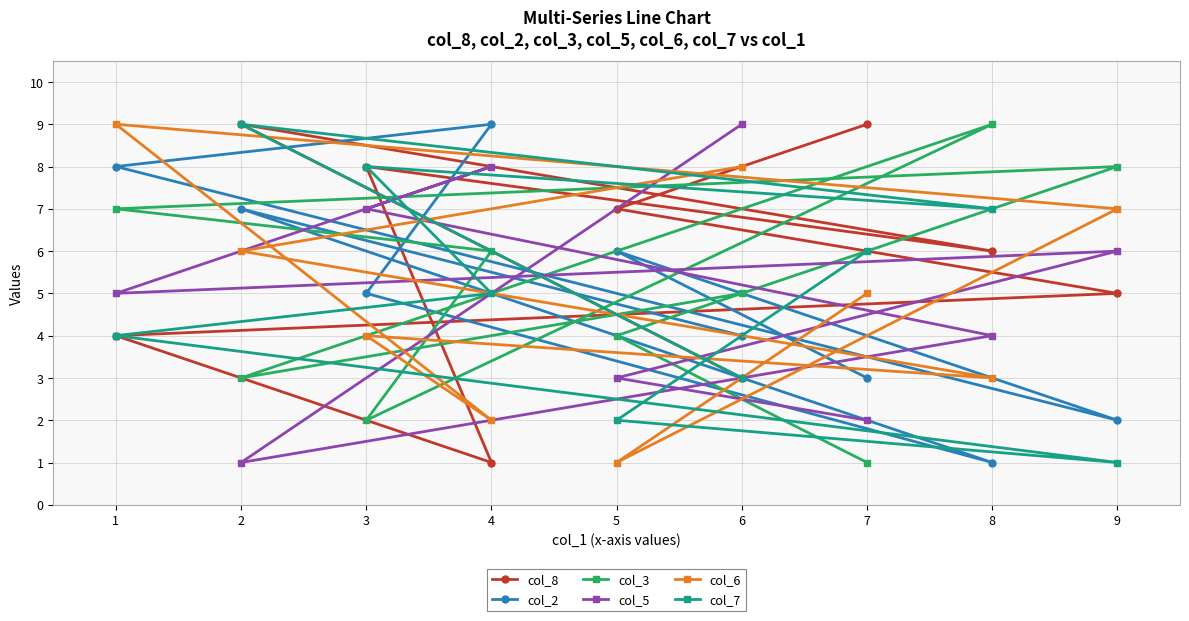

At how many categories does at least one series exceed 3?

9